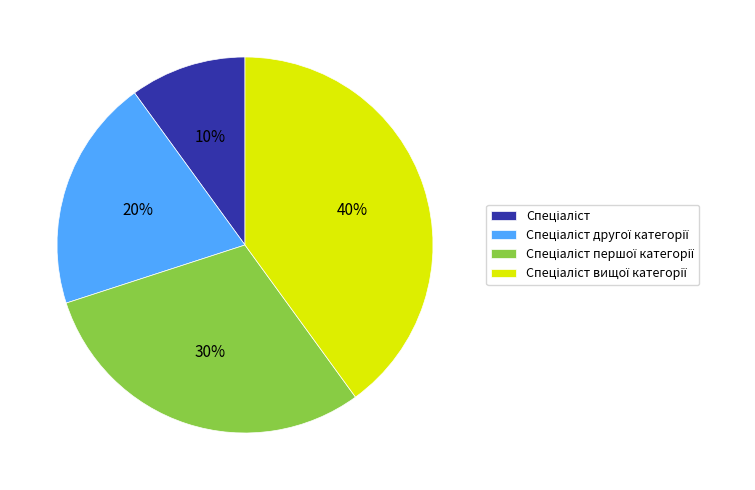

Is there a majority slice in this chart?

No